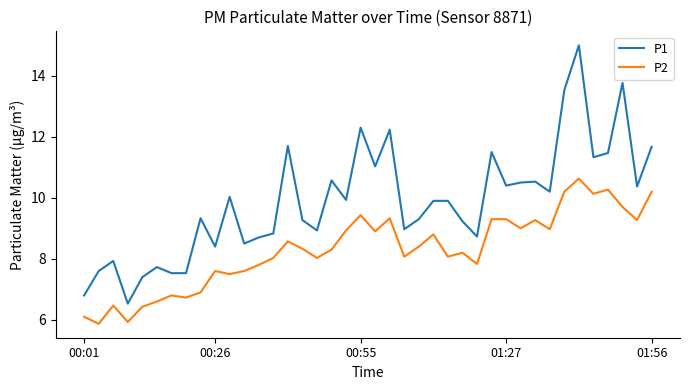

True or false: P2 and P1 cross at least once.

False